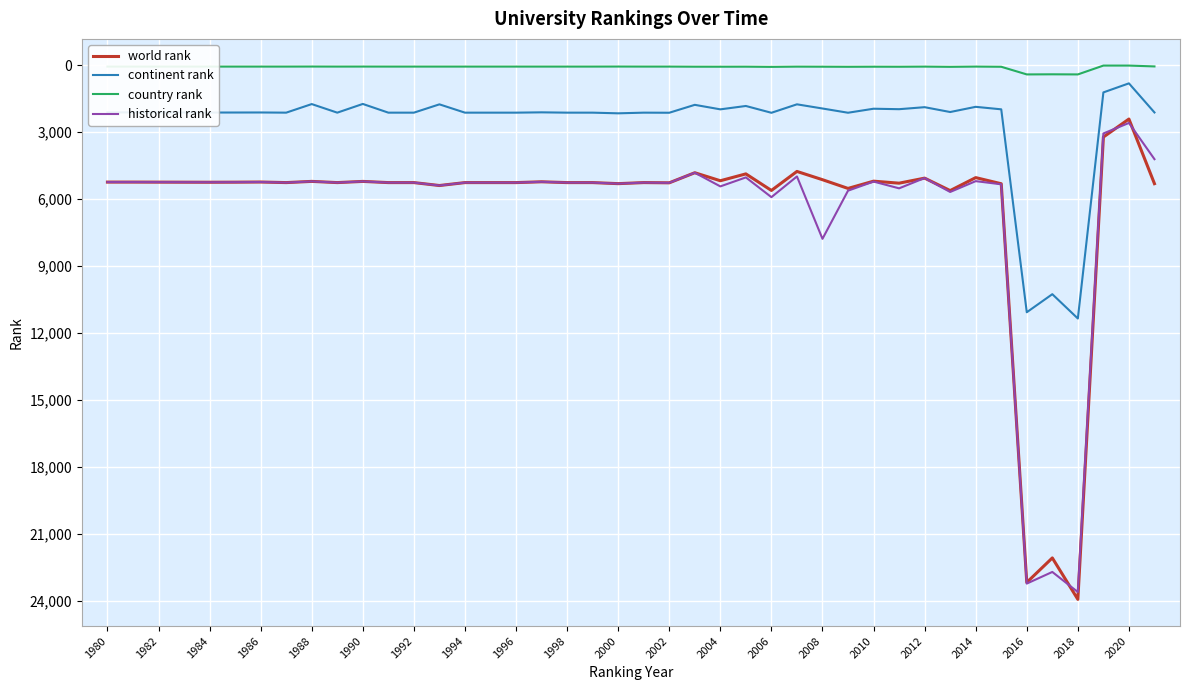

What is the greatest value displayed?

23923